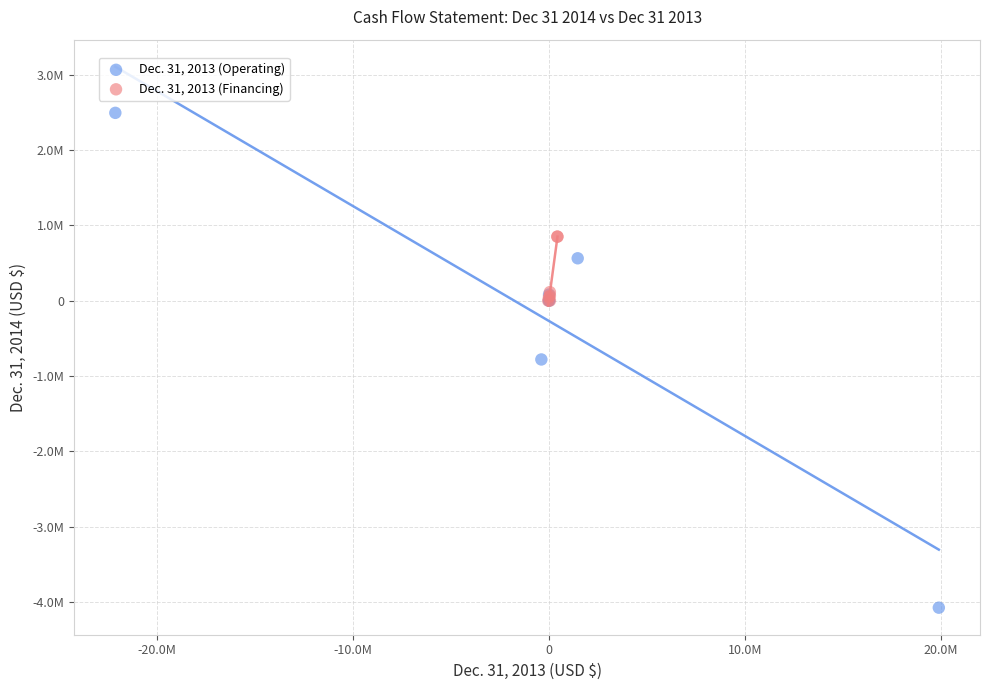

What are all the series names shown in the legend?

Dec. 31, 2013 (Operating), Dec. 31, 2013 (Financing)